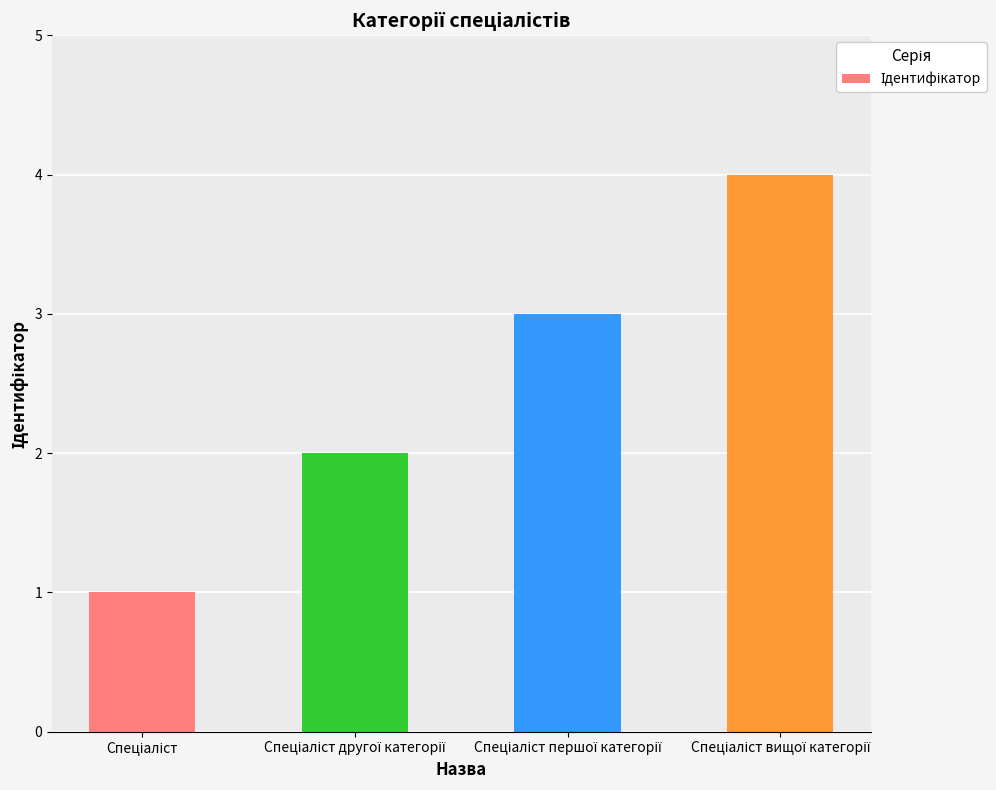

What is the difference between the maximum and minimum values?

3